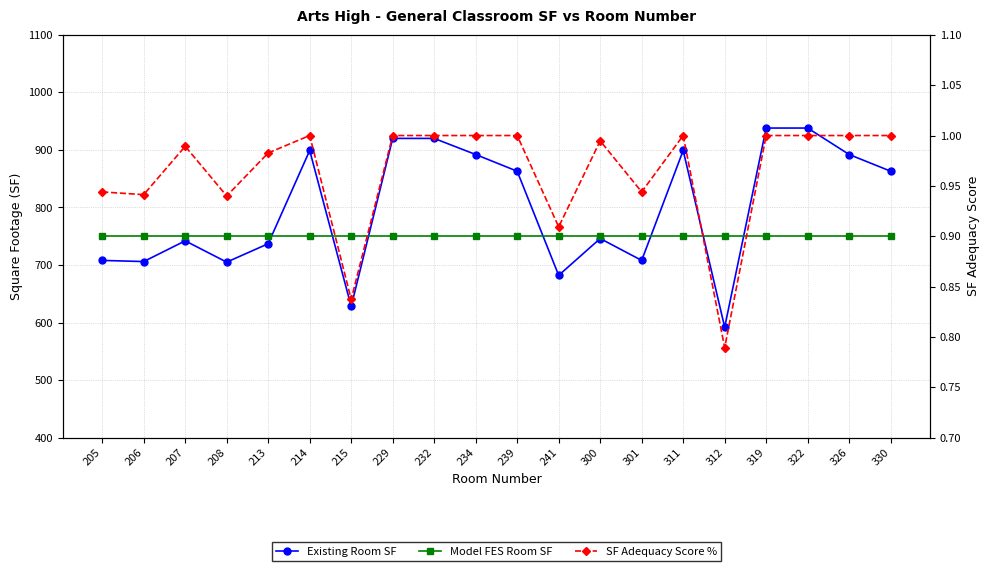

What is the spread (max minus min) of values at 207?

749.0